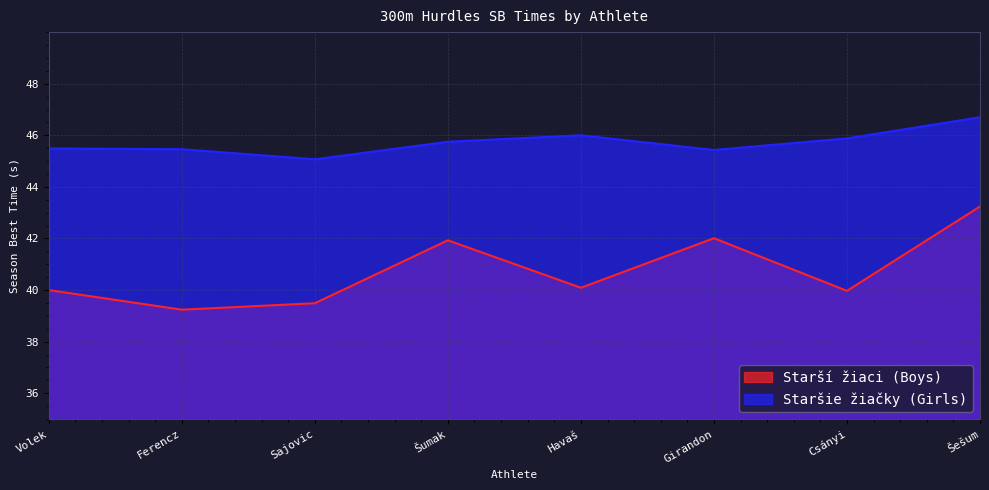

What is the sum of all Starší žiaci (Boys) values?

326.0